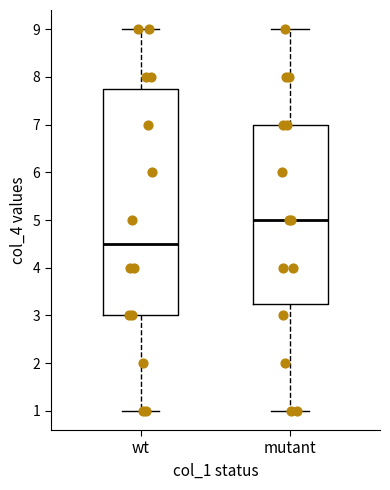

Where is the lower edge of the box for mutant on the y-axis? The values are not printed on the chart, so give them approximately, as read against the axis.

3.3